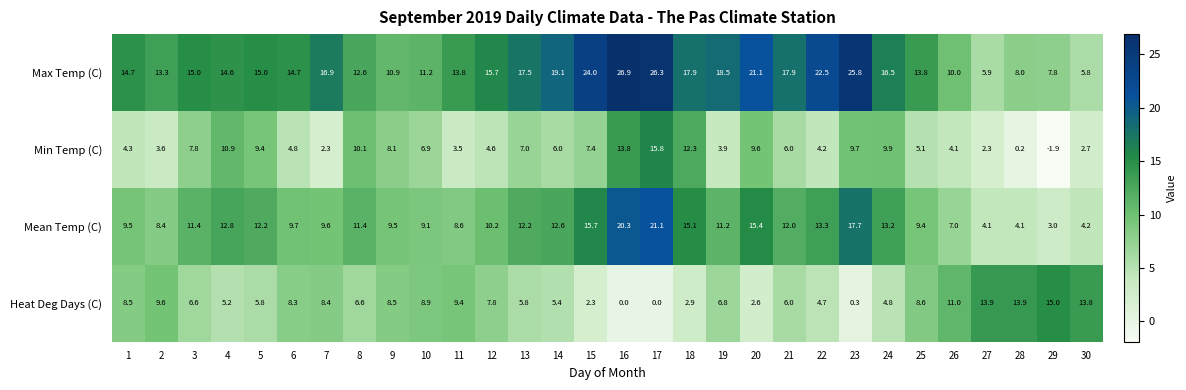

What is the approximate value of Mean Temp (C) at 4?

12.8